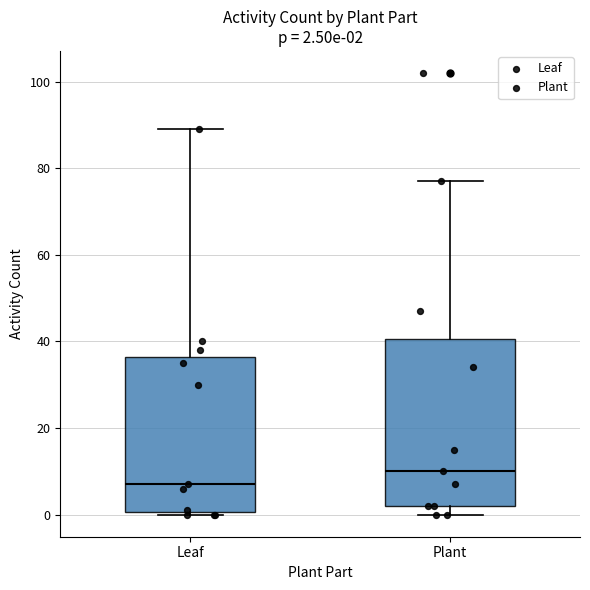

Which box's median line is the highest?

Plant